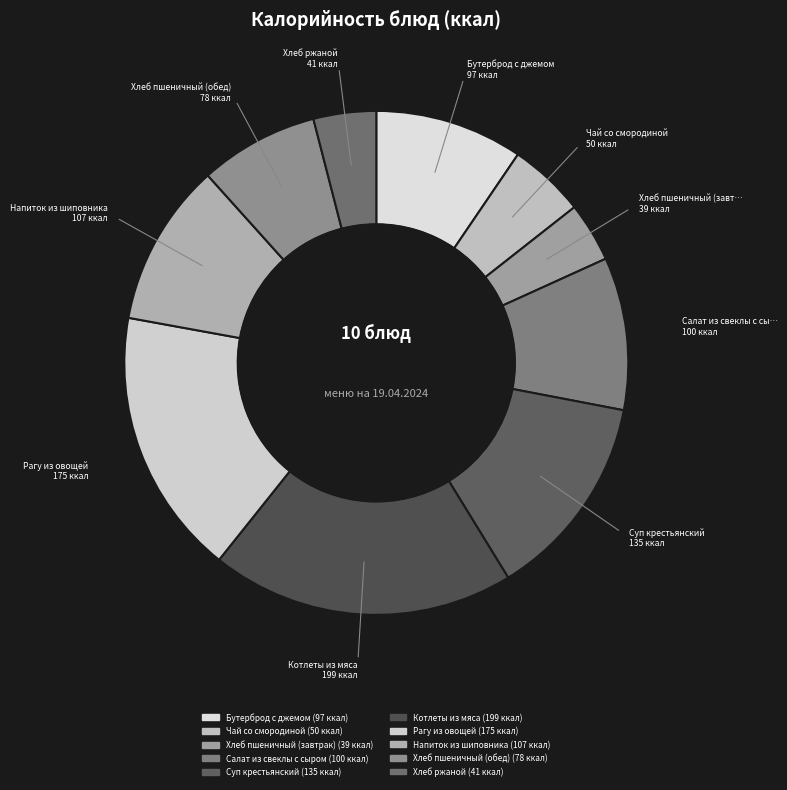

What percentage is the Хлеб ржаной slice, to the nearest percent?

4%